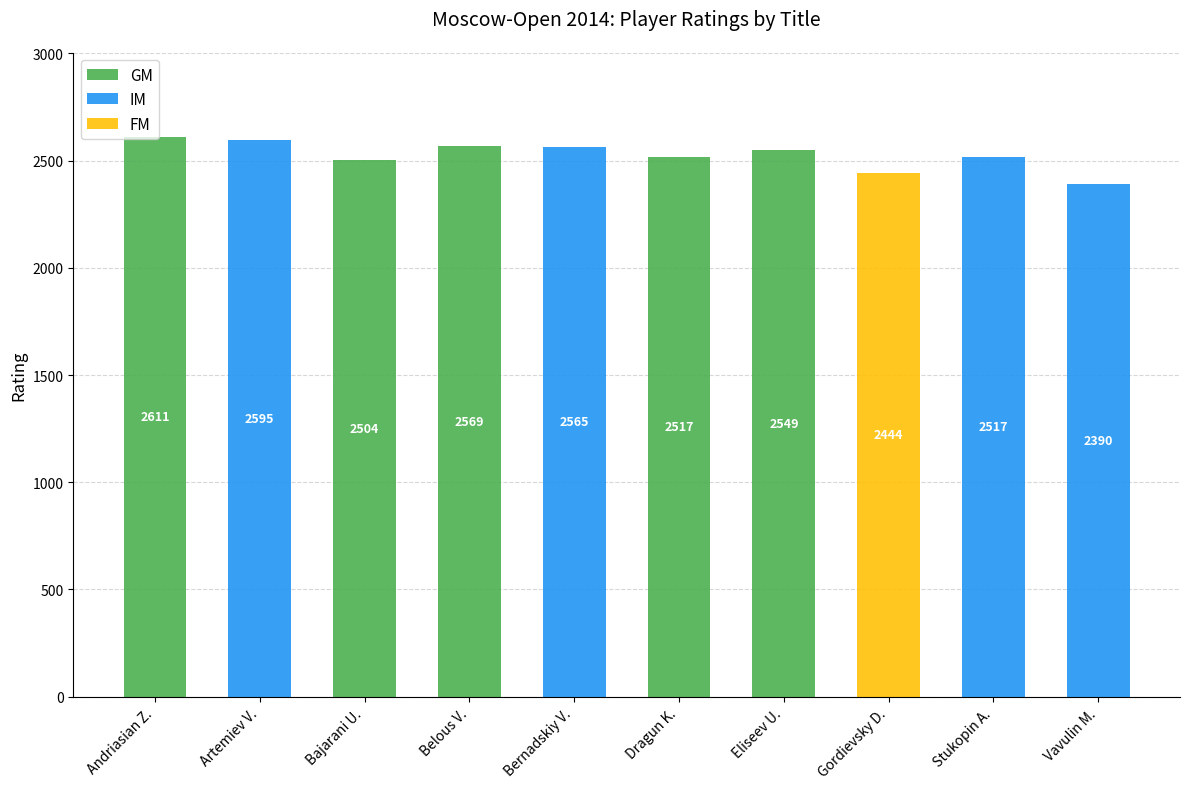

Are the bars grouped side by side (vs. stacked)?

No